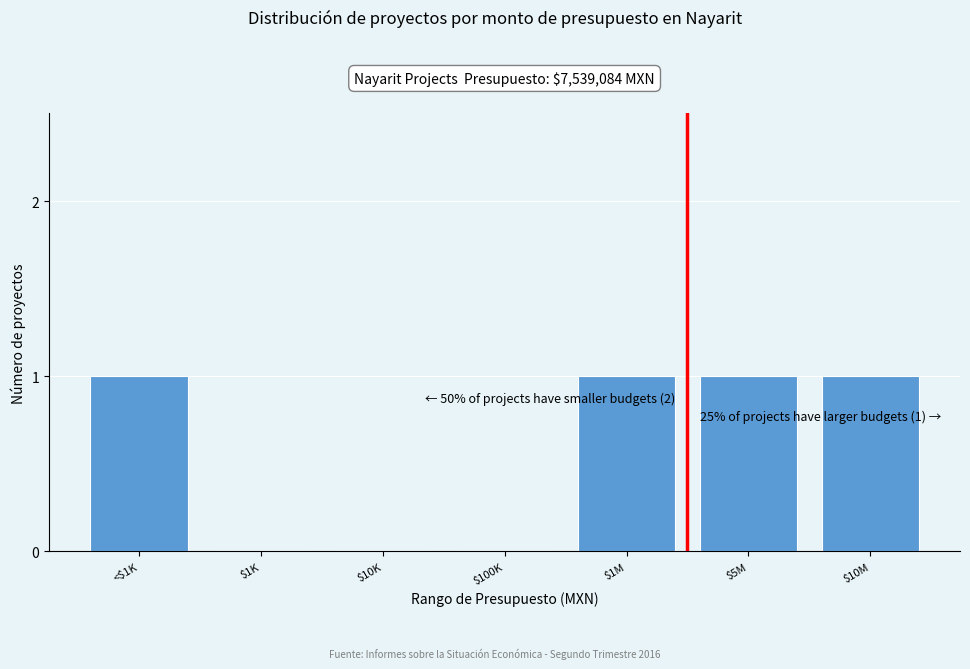

What is the sum of all values?

4